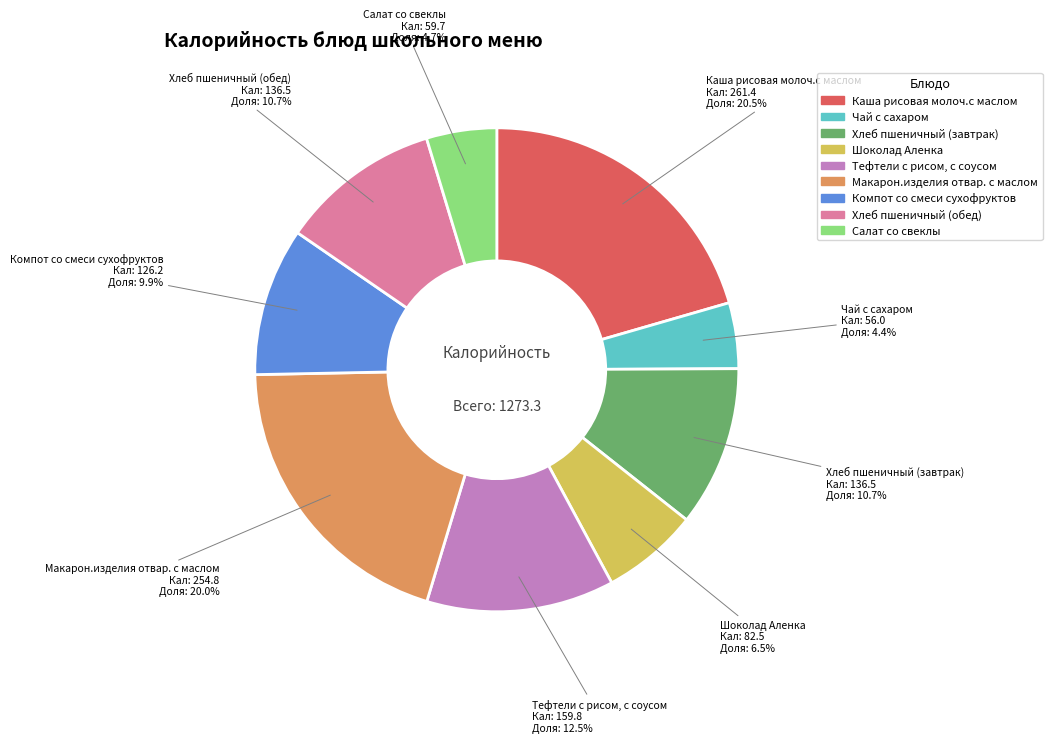

Is there any slice that represents more than half of the pie?

No